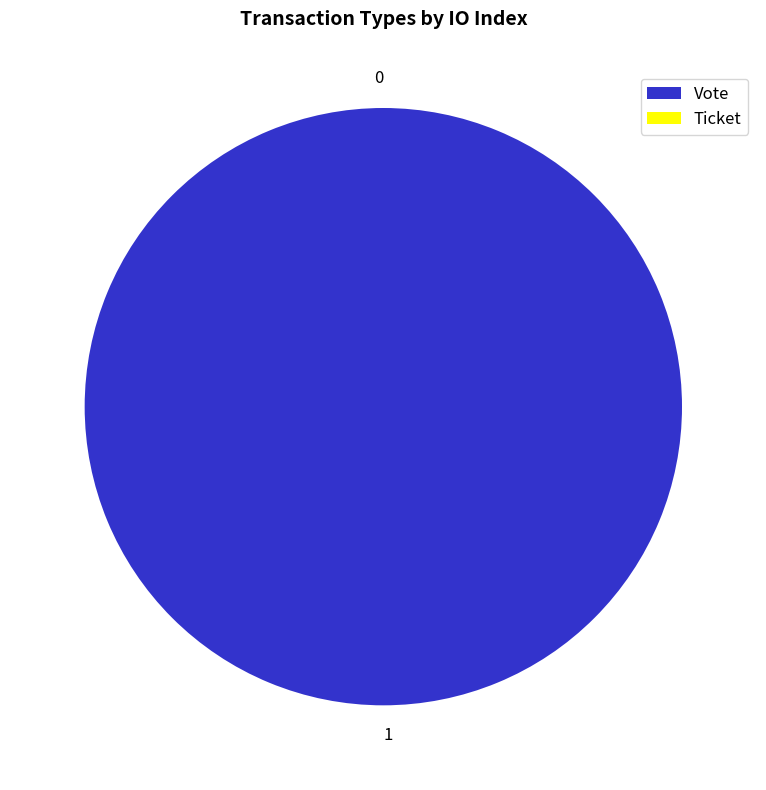

To the nearest percent, what percentage of the pie is Vote?

100%